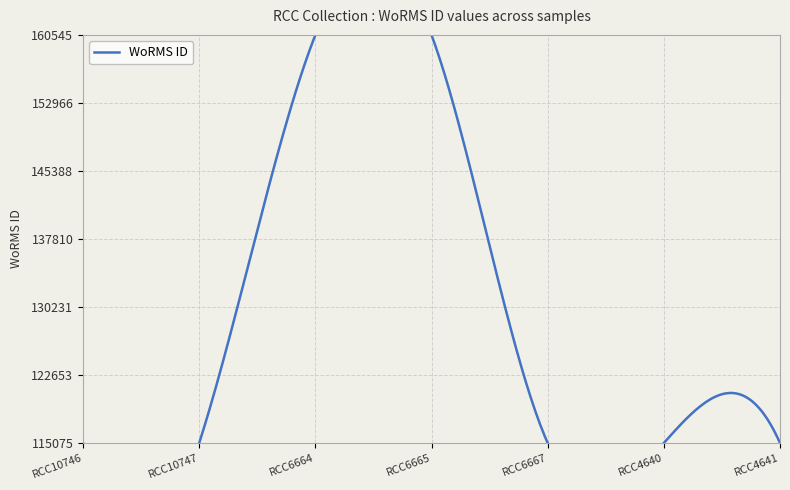

What is the average value?

128074